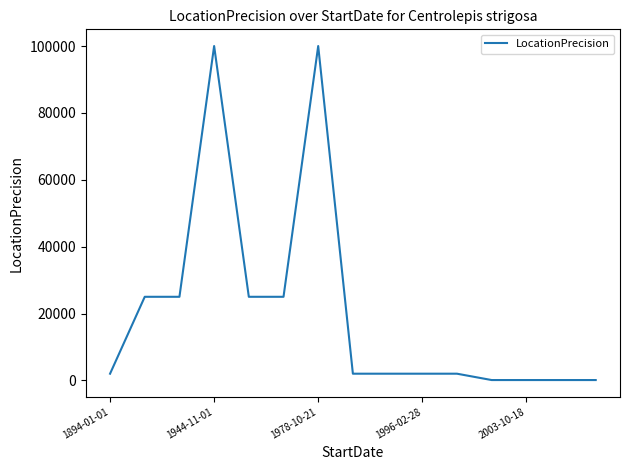

How many lines are shown in the chart?

1